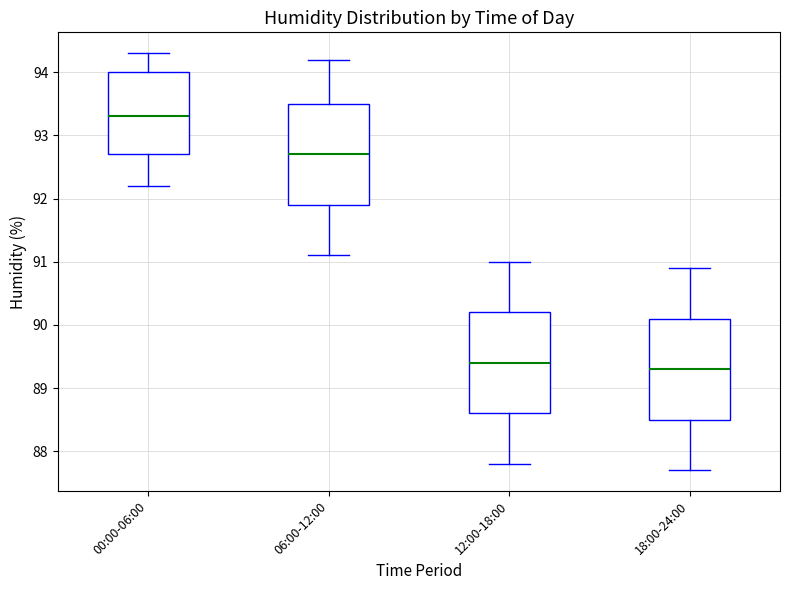

Reading left to right, read every box against the y-axis: the position of its median line, the range the box covers, and the ends of its whiskers. The values are not printed on the chart, so give them approximately, as read against the axis.

00:00-06:00: median 93.3, box 92.7 to 94.0, whiskers 92.2 to 94.3
06:00-12:00: median 92.7, box 91.9 to 93.5, whiskers 91.1 to 94.2
12:00-18:00: median 89.4, box 88.6 to 90.2, whiskers 87.8 to 91.0
18:00-24:00: median 89.3, box 88.5 to 90.1, whiskers 87.7 to 90.9